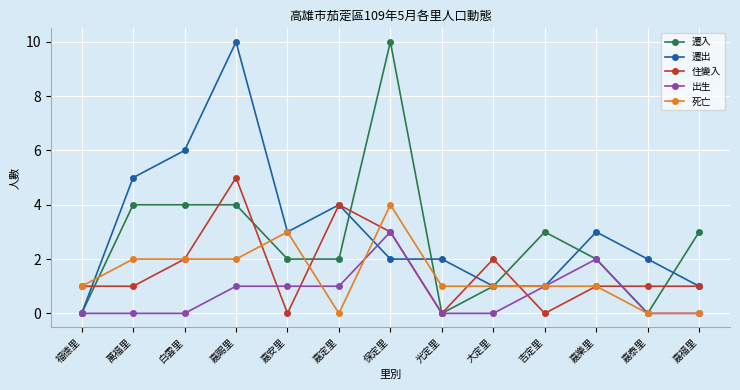

How many lines are shown in the chart?

5